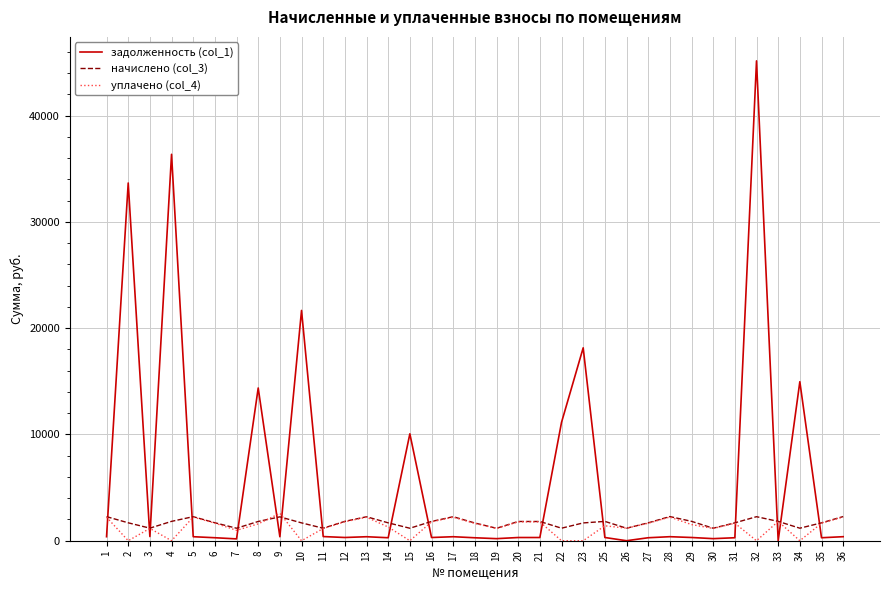

At which category does уплачено (col_4) reach its first local valley?

2